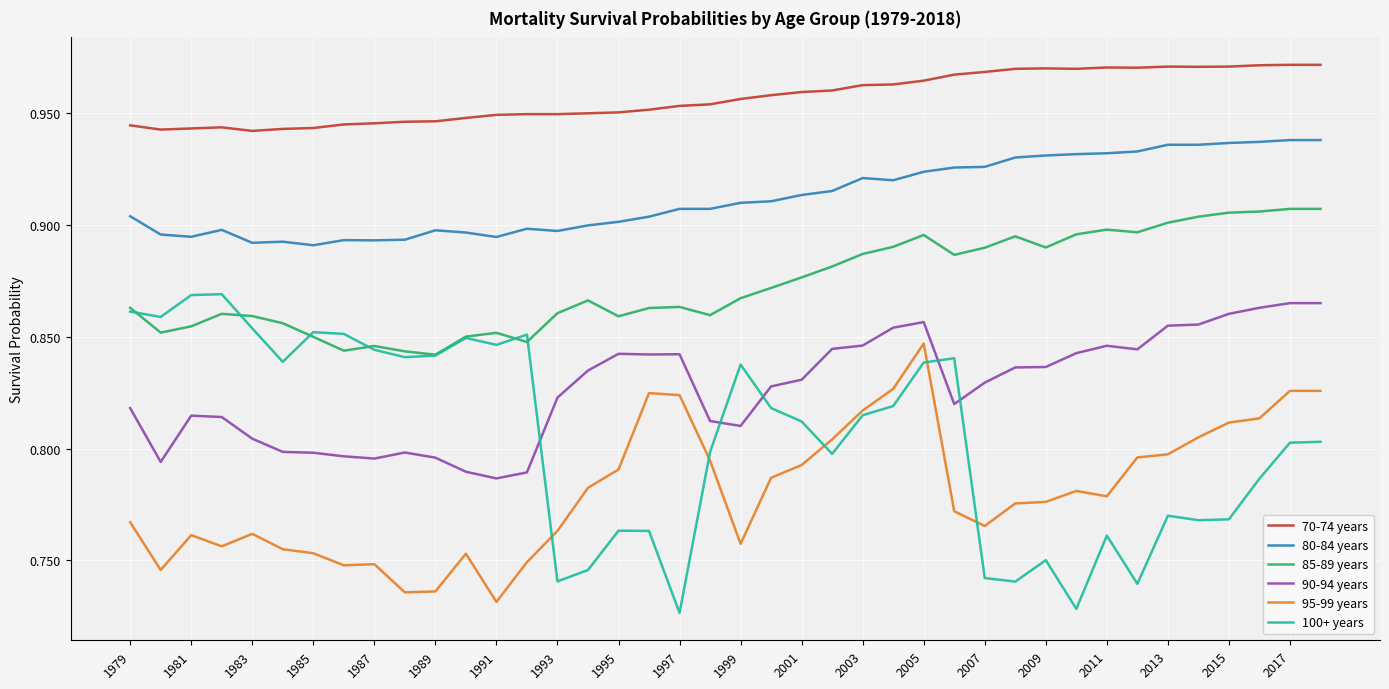

True or false: 70-74 years and 95-99 years intersect in this chart.

False